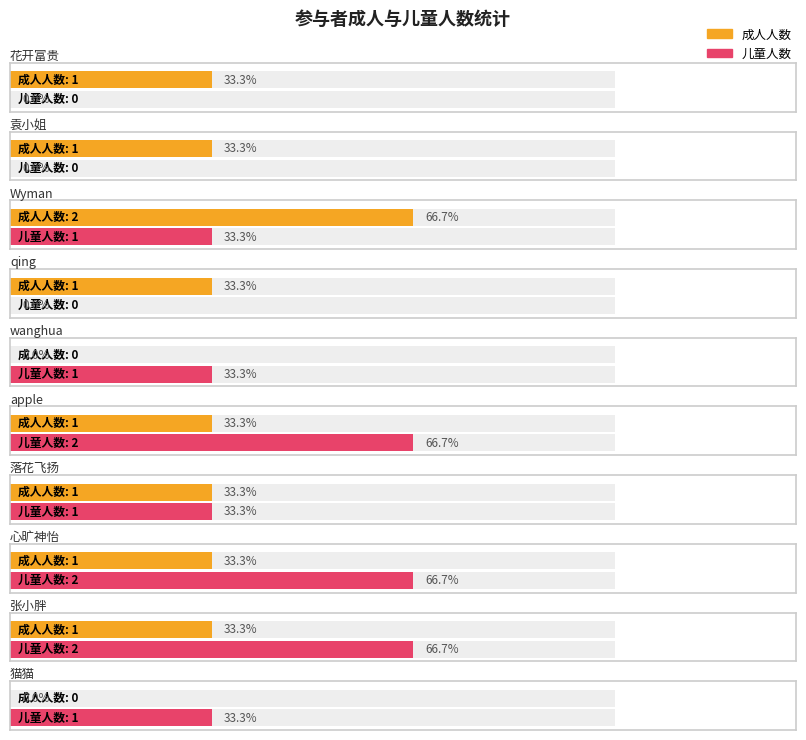

Count the 成人人数 values in the range 1 to 2.

8